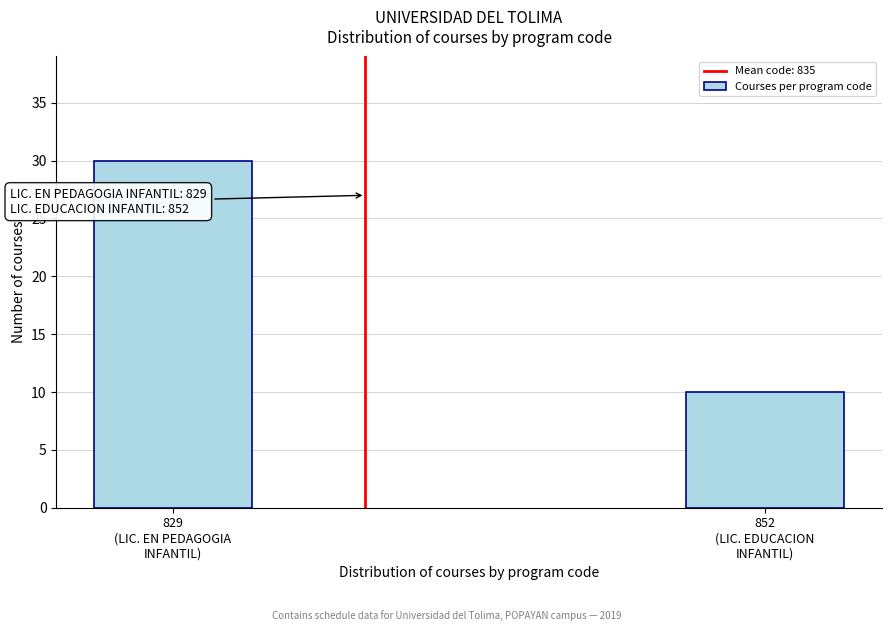

Reading left to right, list all the values displayed in this chart.

30	10